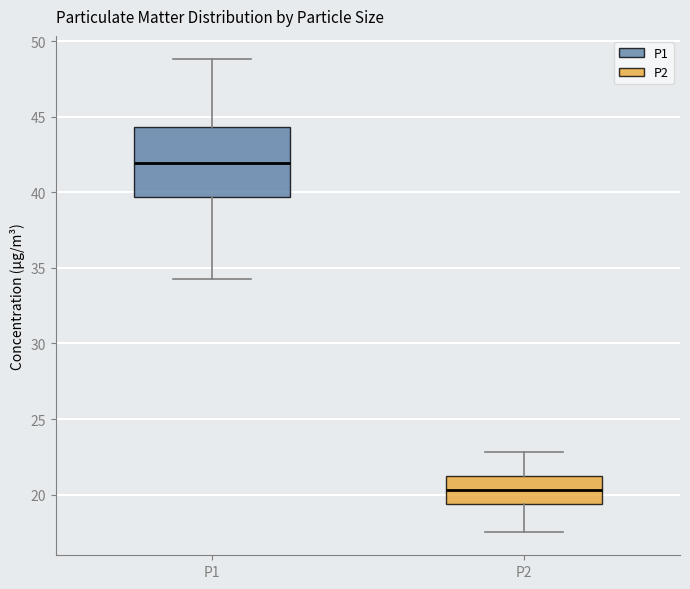

Which box has the highest median line?

P1